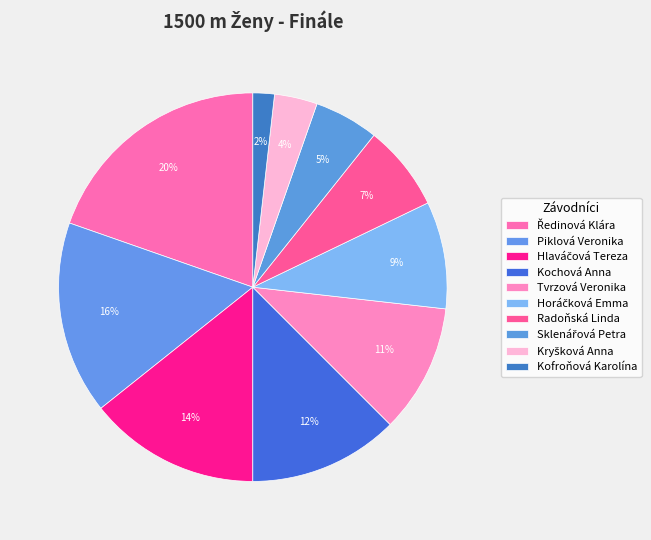

Is it true that Tvrzová Veronika is 11% of the pie?

True